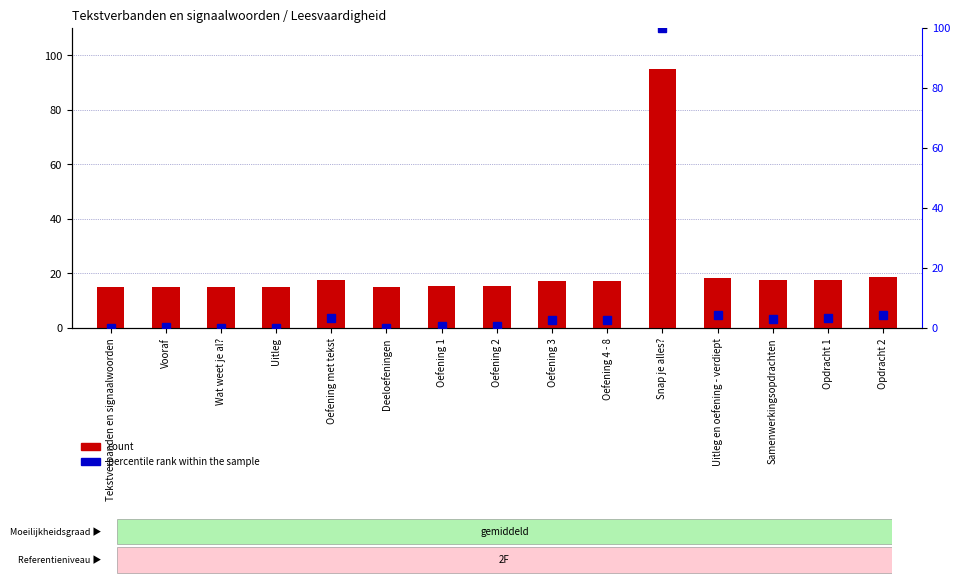

The value of percentile rank within the sample at Tekstverbanden en signaalwoorden is 0.0. True or false?

True